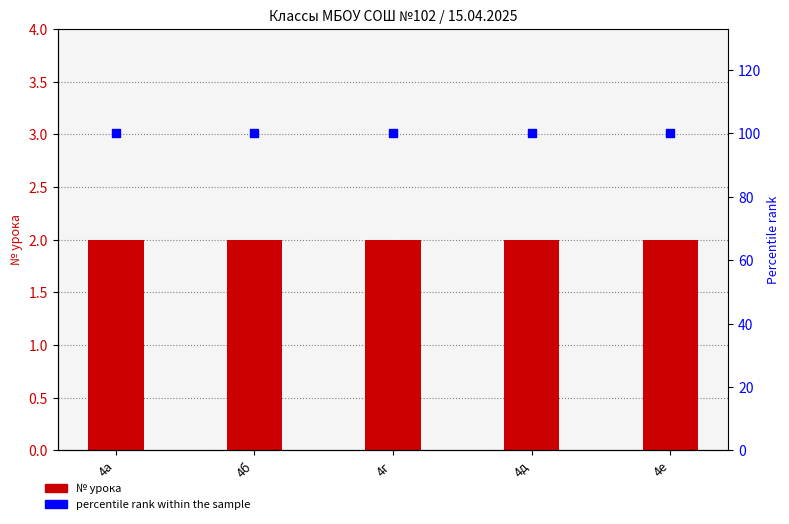

At how many categories does at least one series exceed 26?

5